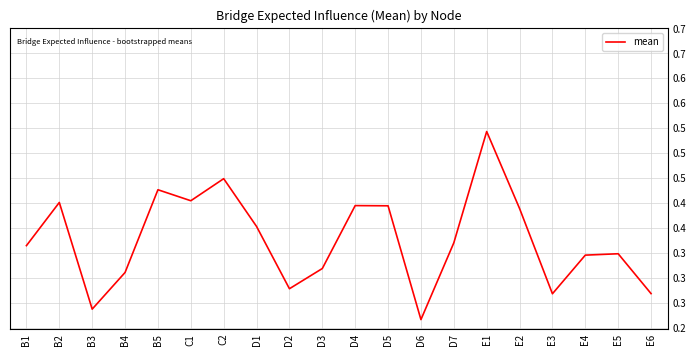

Reading left to right, list all the values displayed in this chart.

B1=0.4	B2=0.4	B3=0.3	B4=0.3	B5=0.4	C1=0.4	C2=0.5	D1=0.4	D2=0.3	D3=0.3	D4=0.4	D5=0.4	D6=0.2	D7=0.4	E1=0.5	E2=0.4	E3=0.3	E4=0.3	E5=0.3	E6=0.3